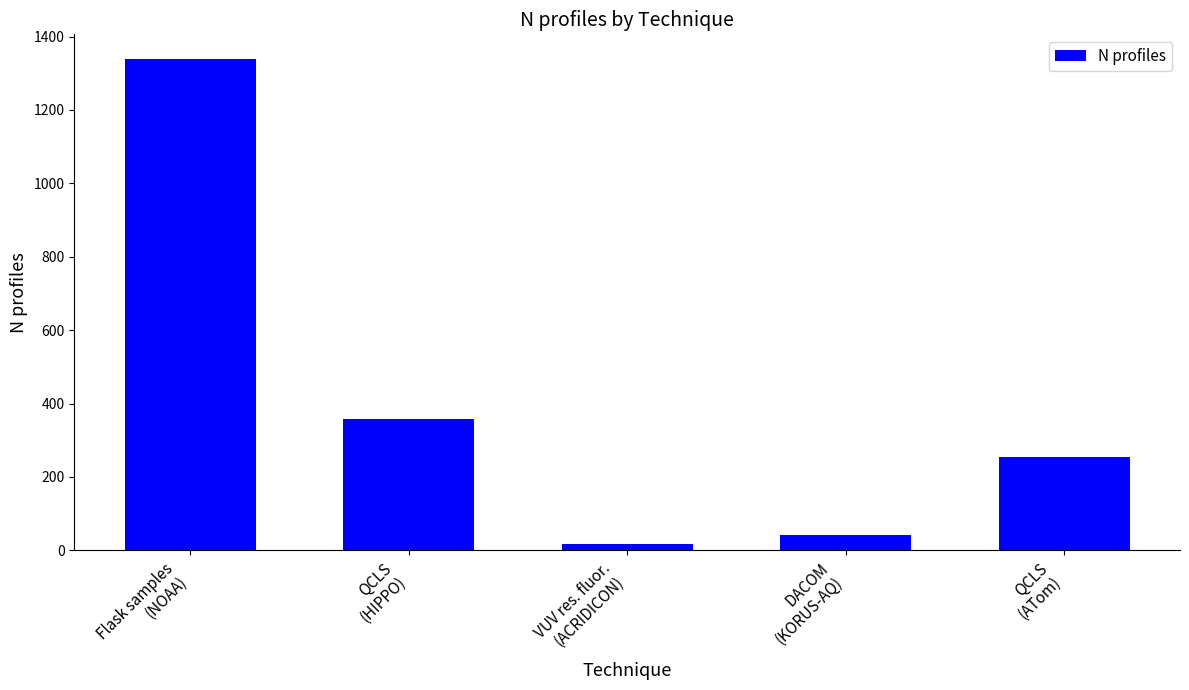

How many categories are shown in the chart?

5